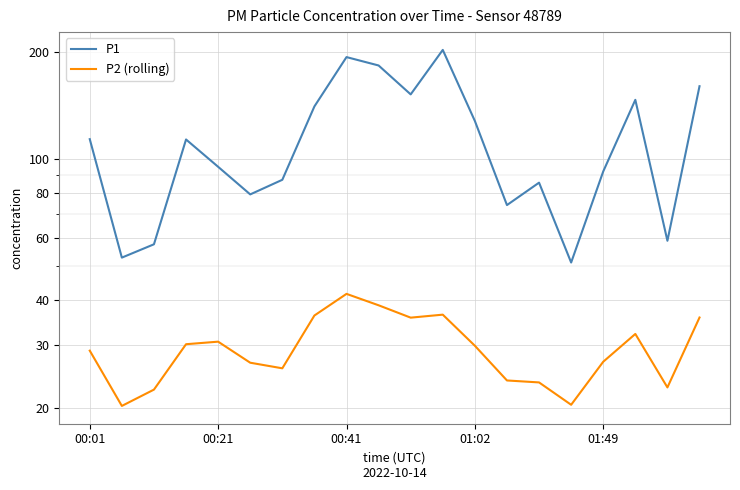

What is the difference between the maximum and minimum values in the P2 (rolling) series?

21.5